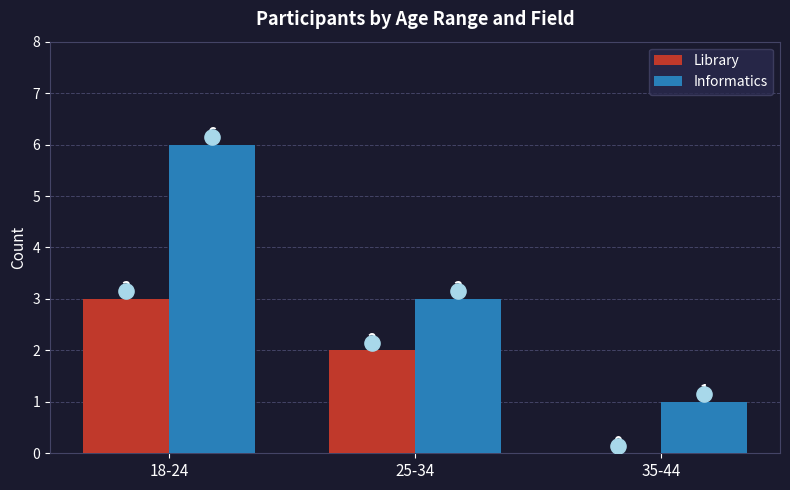

What are all the series names shown in the legend?

Library, Informatics